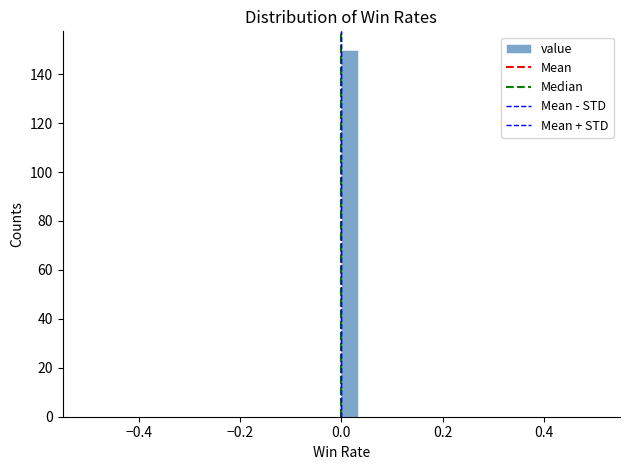

Around what value on the x-axis is the tallest bar? Give the approximate position of its centre, as read against the axis.

0.02